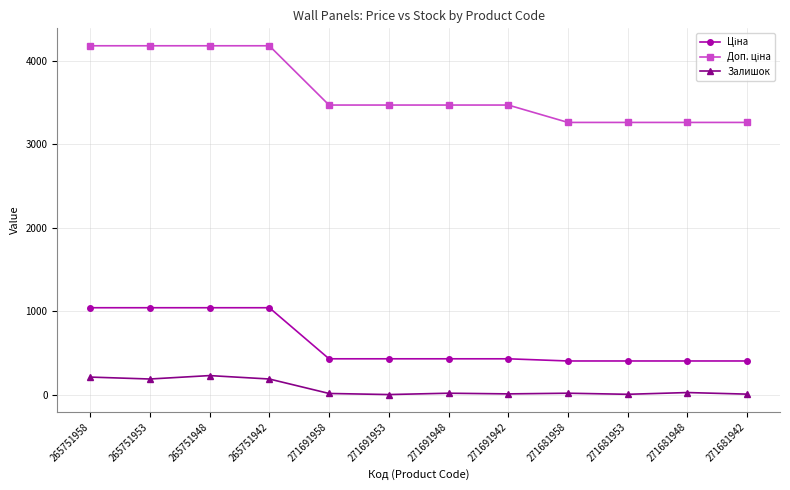

What is the greatest value displayed?

4179.3